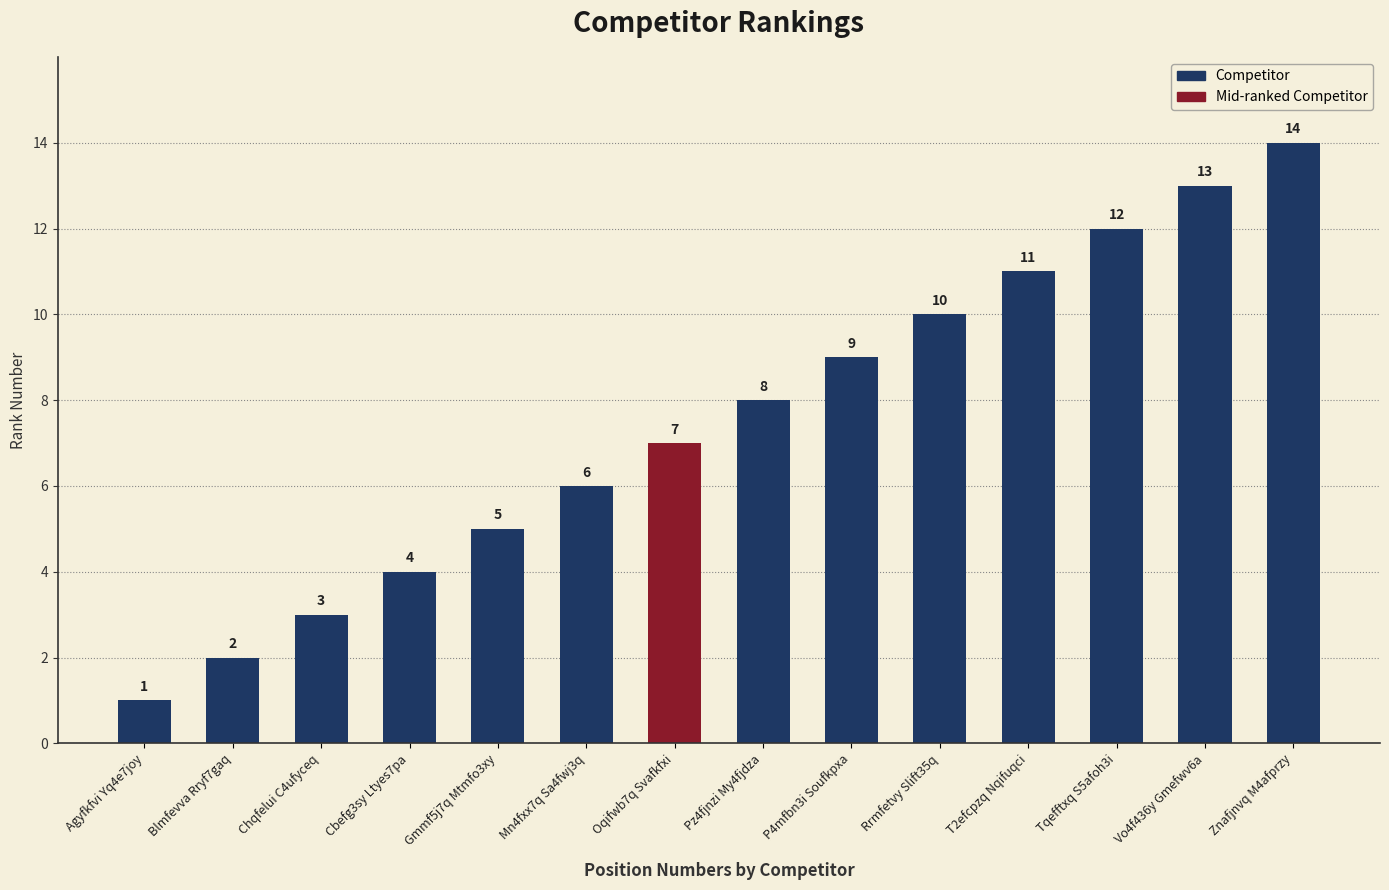

What is the sum of all values?

105